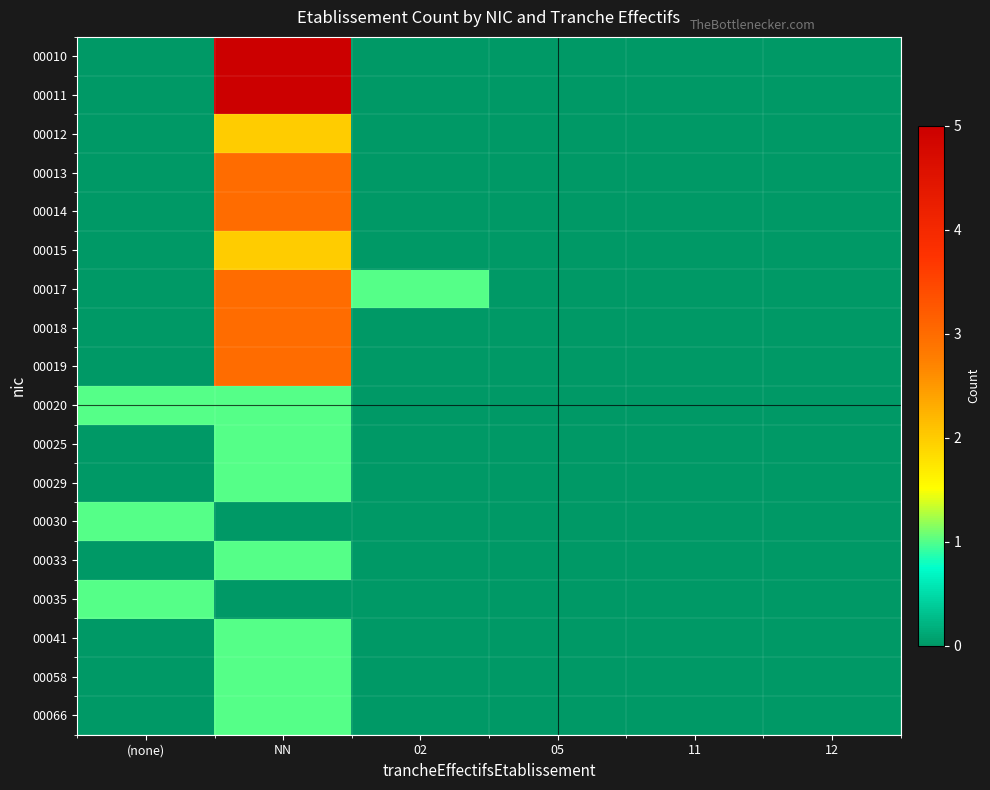

Rank the series at 02 from lowest to highest value.

00010, 00011, 00012, 00013, 00014, 00015, 00018, 00019, 00020, 00025, 00029, 00030, 00033, 00035, 00041, 00058, 00066, 00017